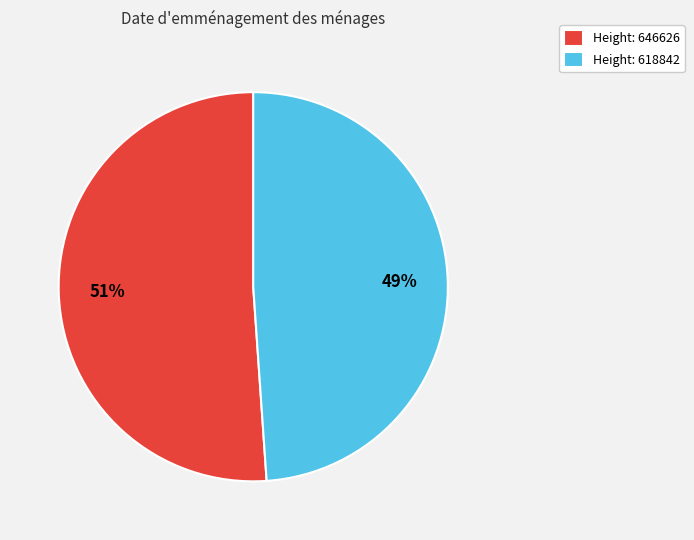

To the nearest percent, what percentage of the pie is Height: 646626?

51%